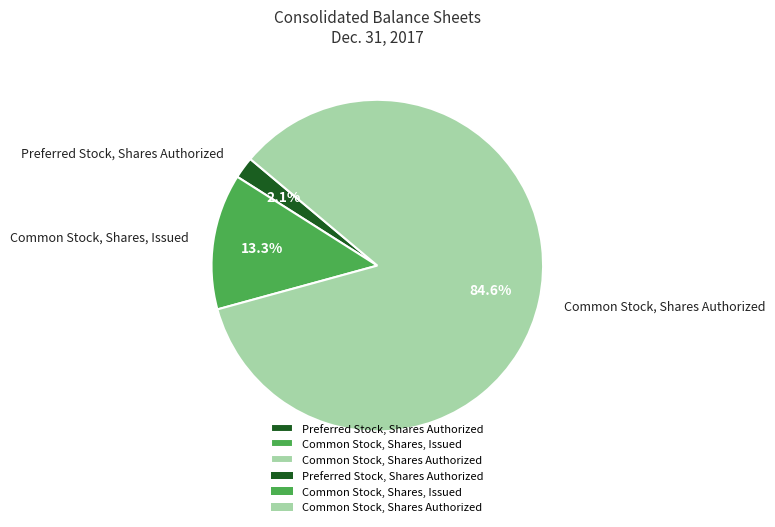

Between Preferred Stock, Shares Authorized and Common Stock, Shares Authorized, which is larger?

Common Stock, Shares Authorized